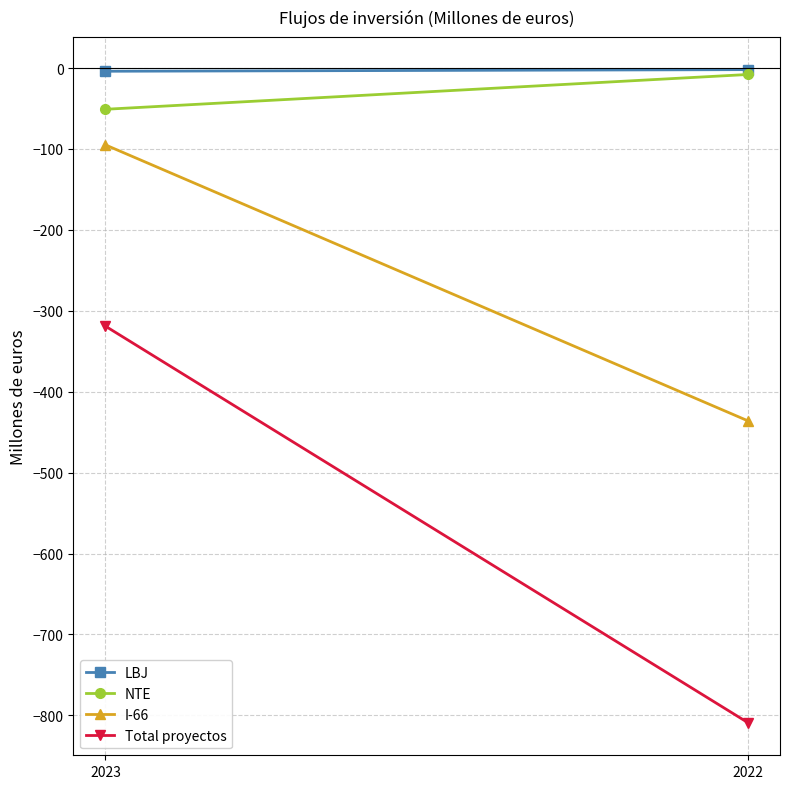

Between 2022 and 2023, which is larger?

2022